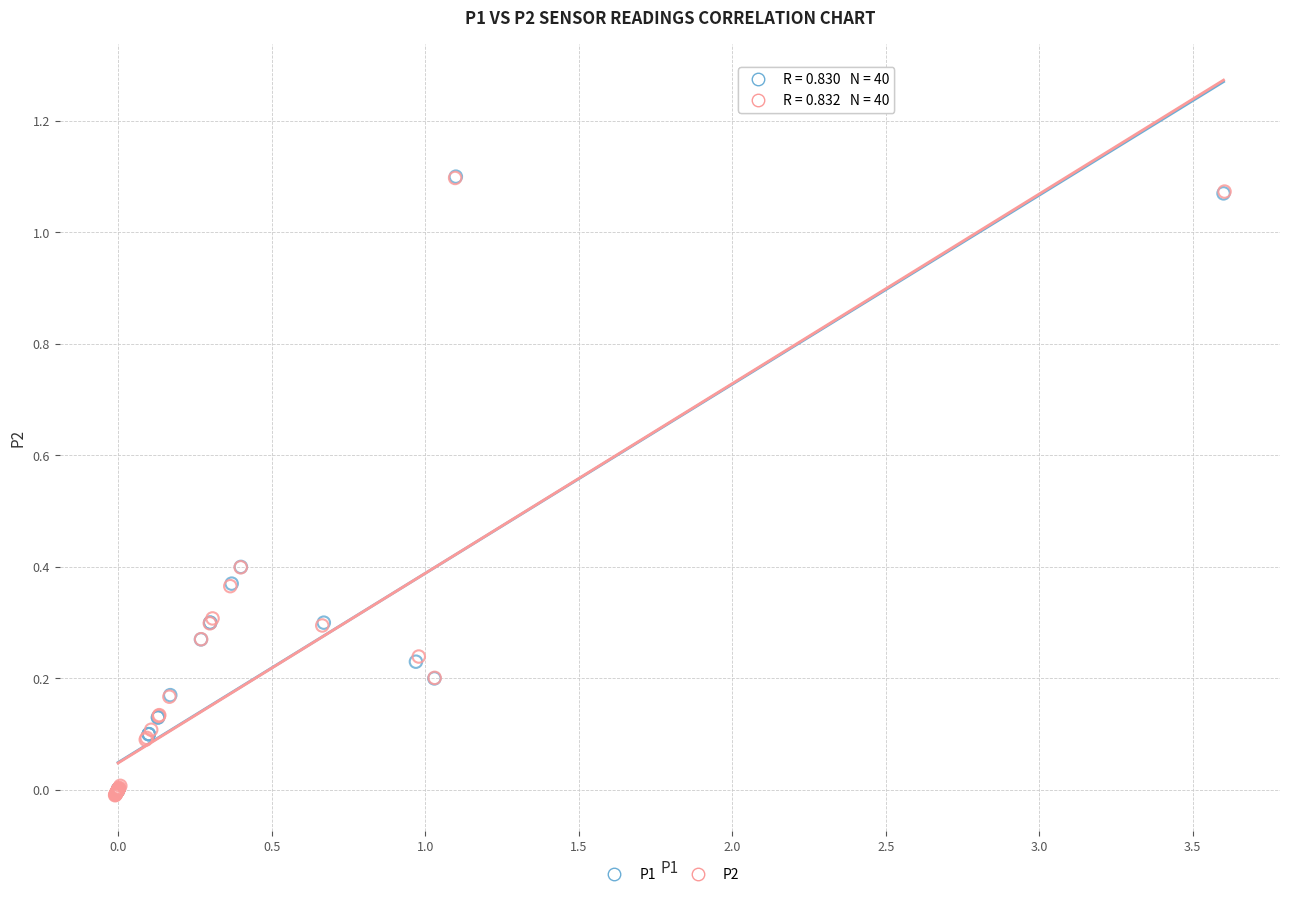

Which series has the largest Y range (max minus min)?

P2